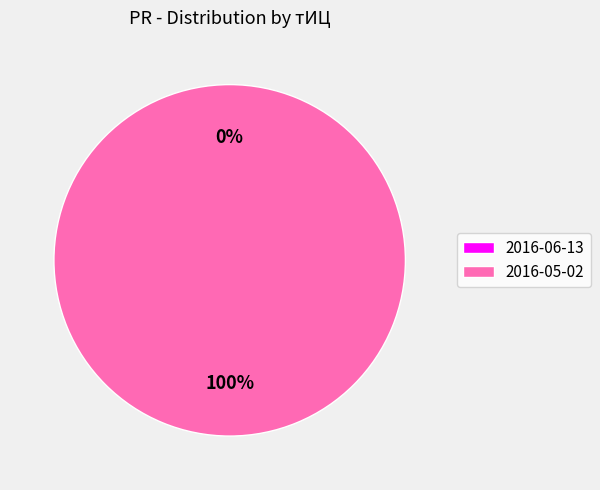

Rank the categories by value from lowest to highest.

2016-06-13, 2016-05-02